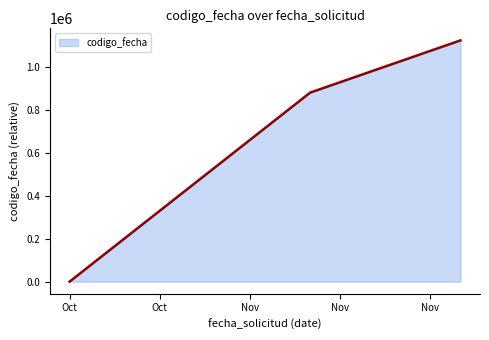

Reading right to left, transcribe all the data shown in this chart.

1126411	882562	0